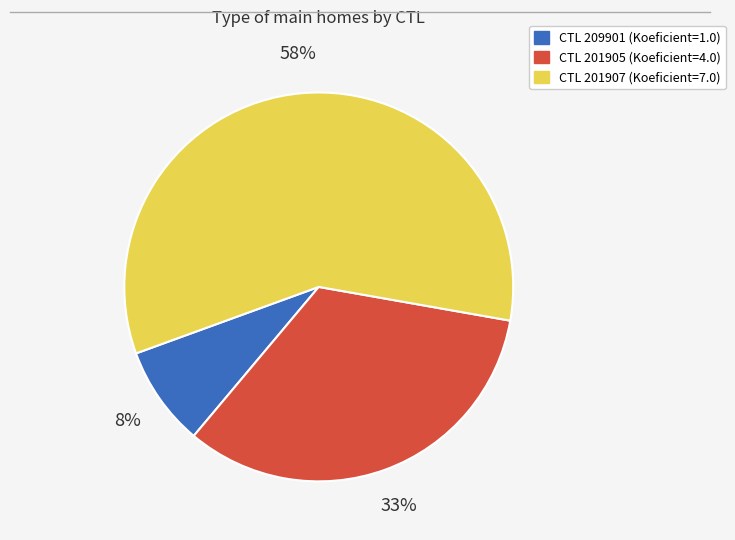

Does any single category account for the majority?

Yes